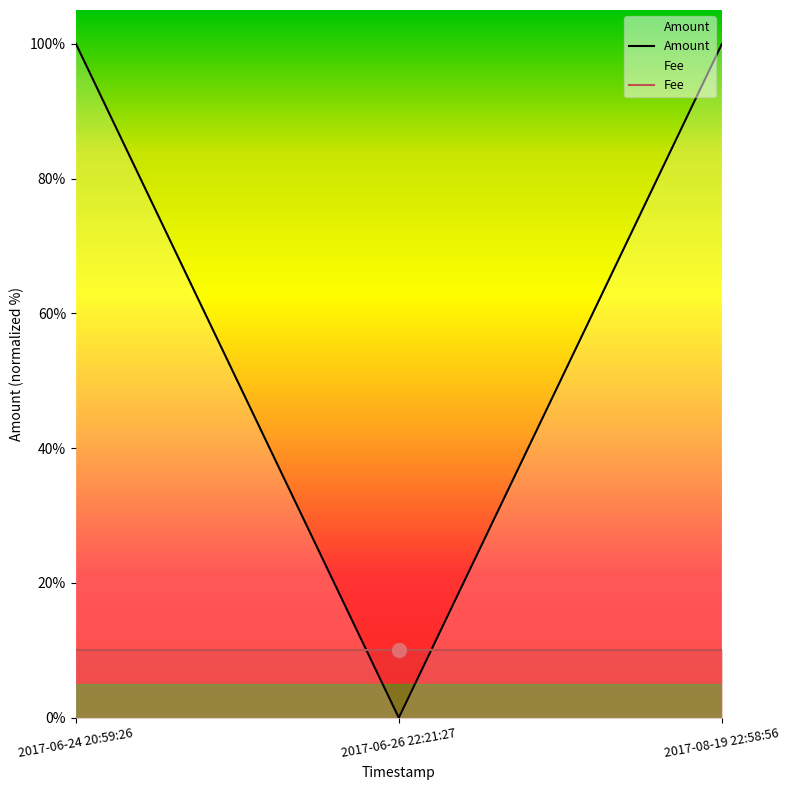

Reading left to right, what are all the values shown in this chart?

Amount: 100.0	0.0	99.9
Fee: 10.0	10.0	10.0